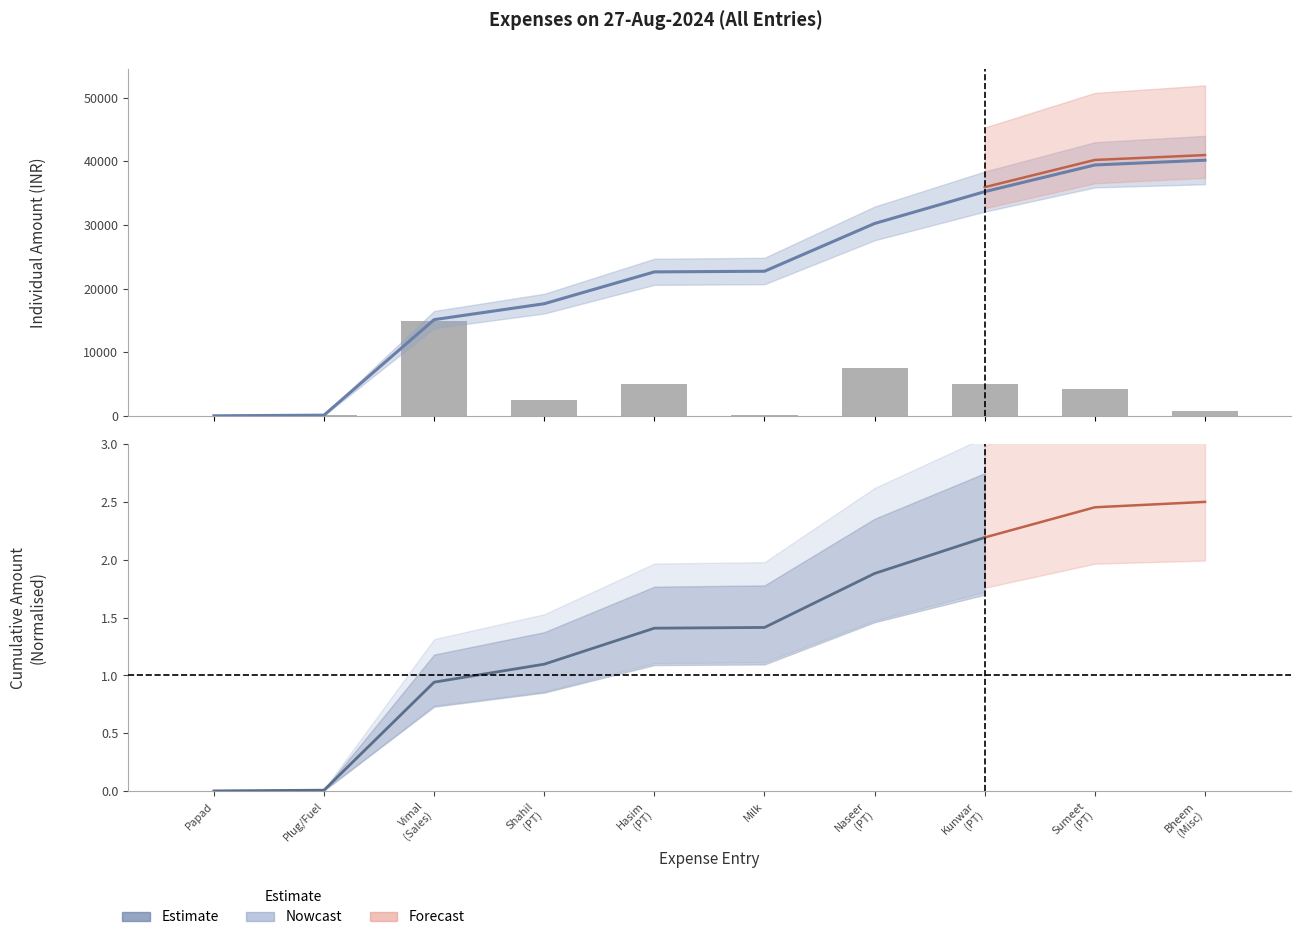

Rank the categories by value from lowest to highest.

Papad, Plug/Fuel, Milk, Bheem (Misc), Shahil (PT), Sumeet (PT), Hasim (PT), Kunwar (PT), Naseer (PT), Vimal (Sales)